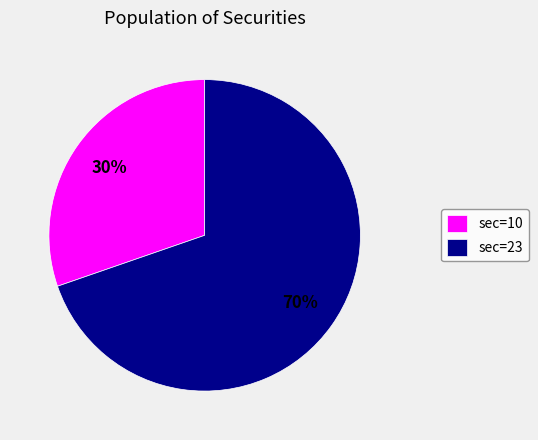

Count the number of slices in the pie.

2